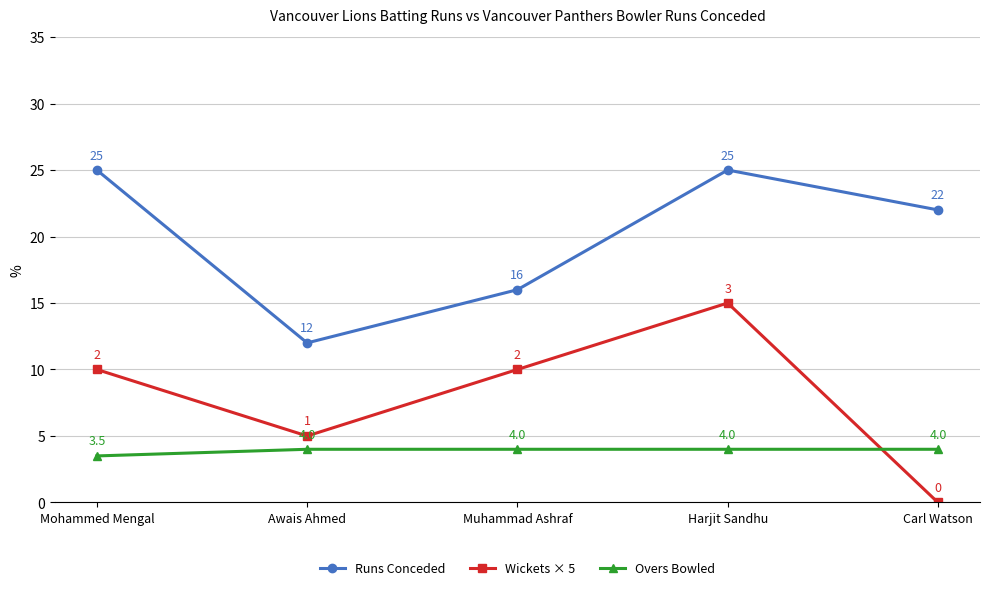

True or false: Overs Bowled has more than 2 interior local peaks.

False